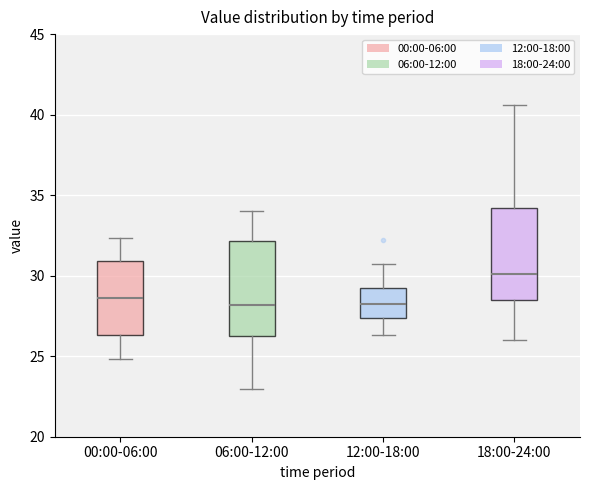

Reading left to right, read every box against the y-axis: the position of its median line, the range the box covers, and the ends of its whiskers. The values are not printed on the chart, so give them approximately, as read against the axis.

00:00-06:00: median 28.5, box 26.5 to 31.0, whiskers 25.0 to 32.5
06:00-12:00: median 28.0, box 26.5 to 32.0, whiskers 23.0 to 34.0
12:00-18:00: median 28.5, box 27.5 to 29.5, whiskers 26.5 to 30.5
18:00-24:00: median 30.0, box 28.5 to 34.0, whiskers 26.0 to 40.5